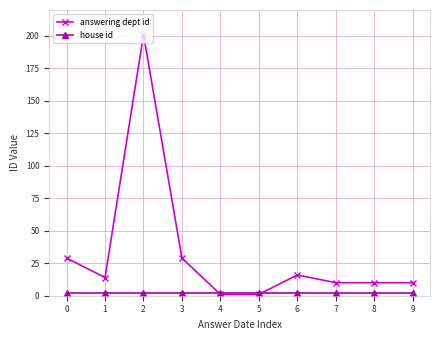

What is the sum of all answering dept id values?

321